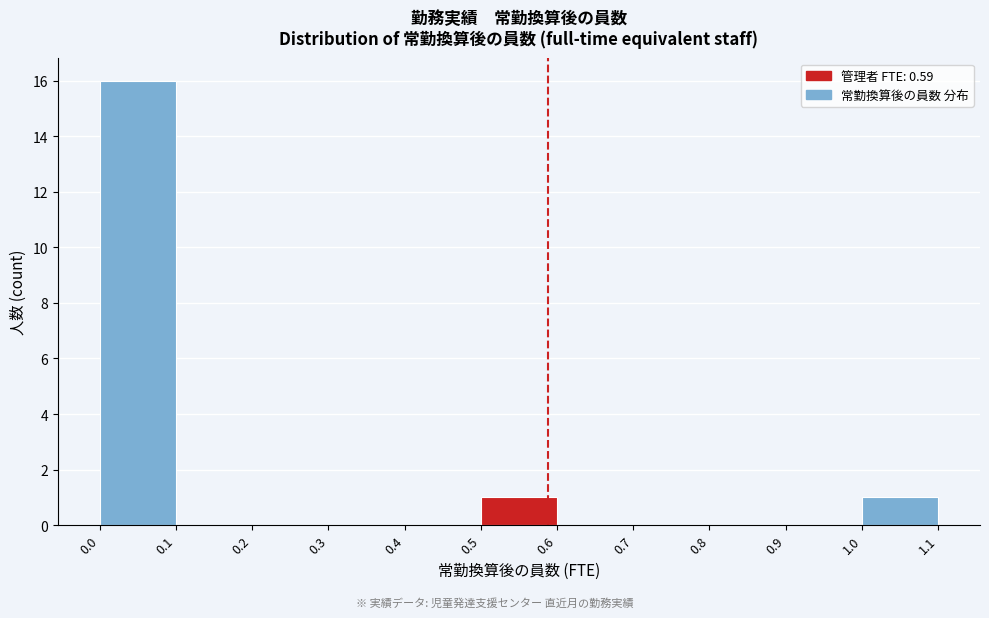

Which range on the x-axis has the tallest bar?

0.0 to 0.1